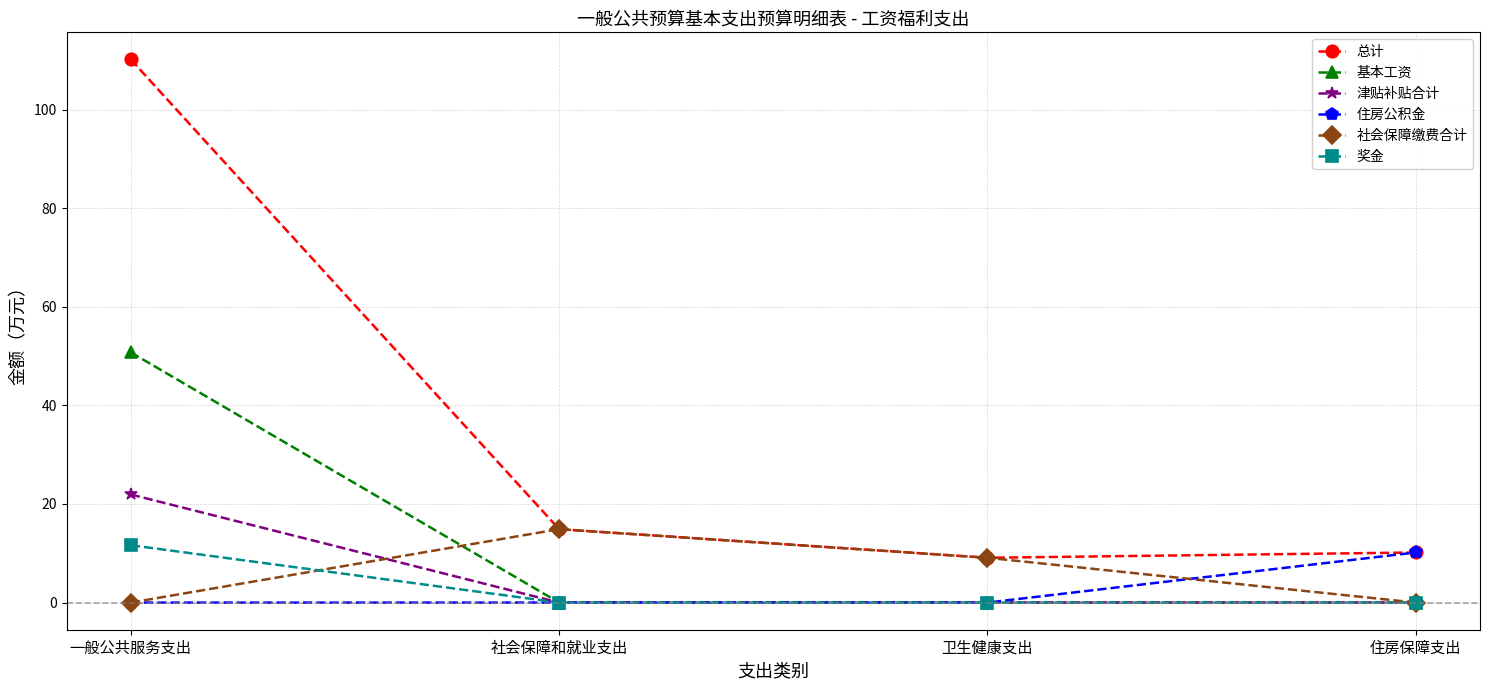

What is the minimum value for 总计?

9.1